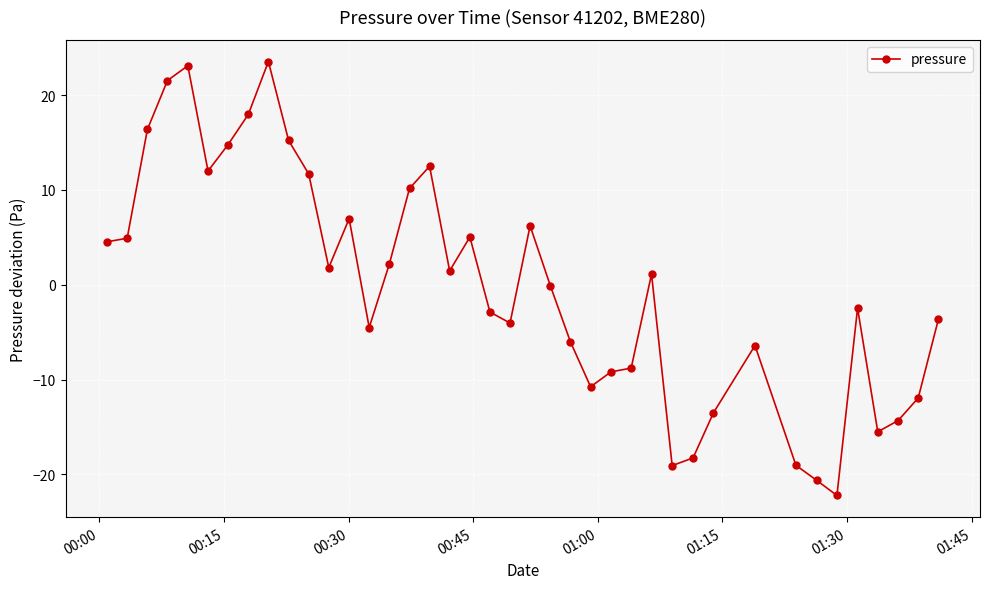

What is the greatest value displayed?

23.5